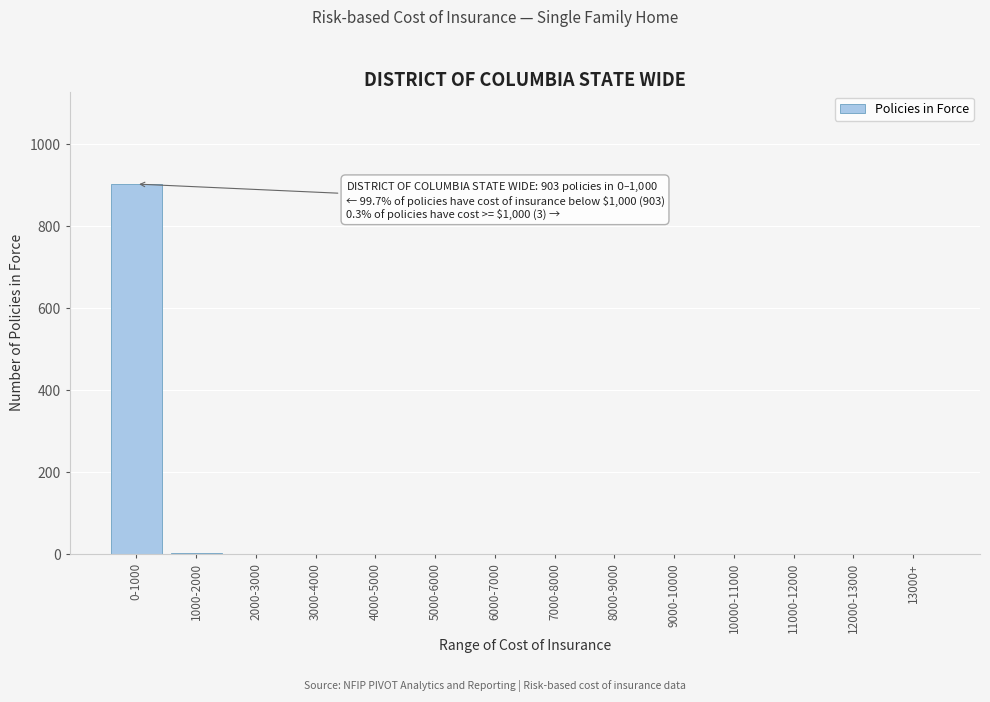

What is the sum of all values?

906